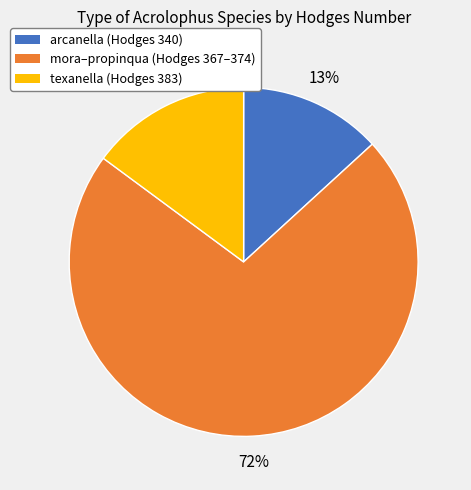

How many slices are in this pie chart?

3